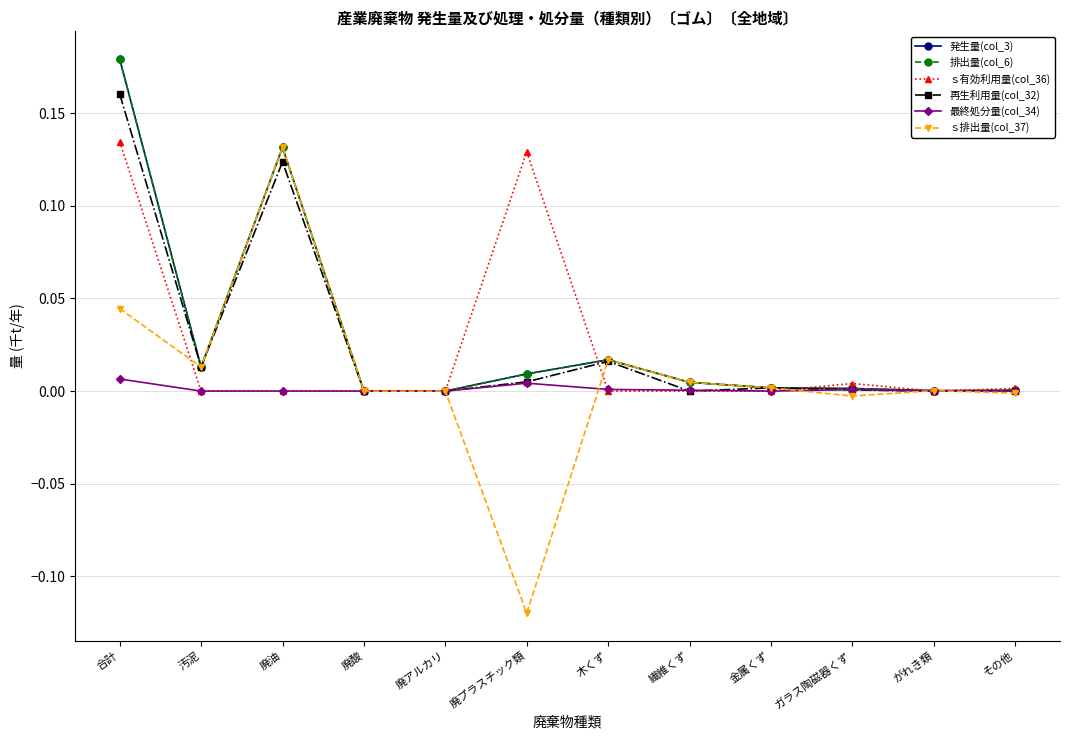

Is this an area chart (filled region under the line)?

No